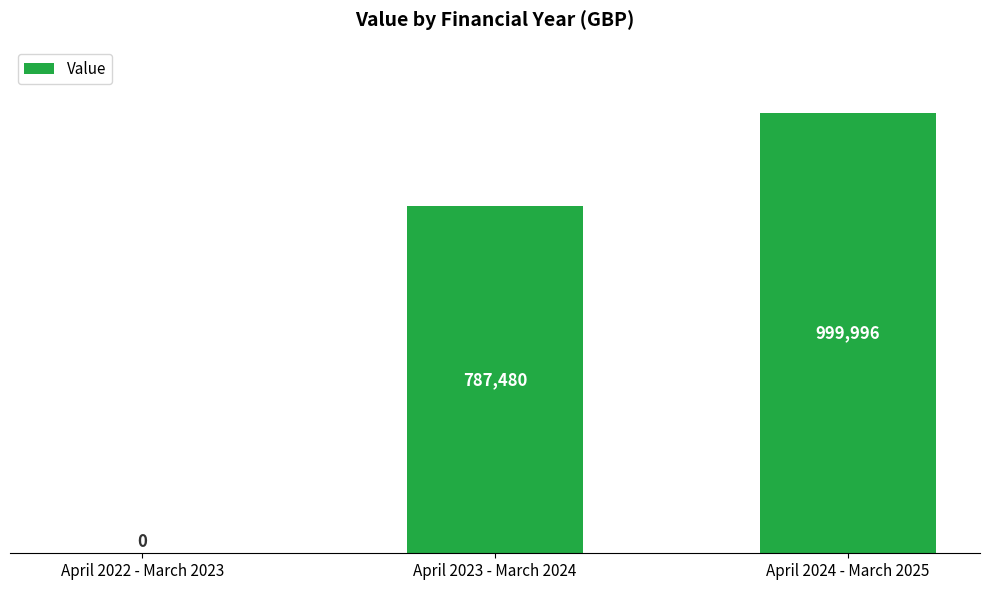

Rank the categories by value from lowest to highest.

April 2022 - March 2023, April 2023 - March 2024, April 2024 - March 2025